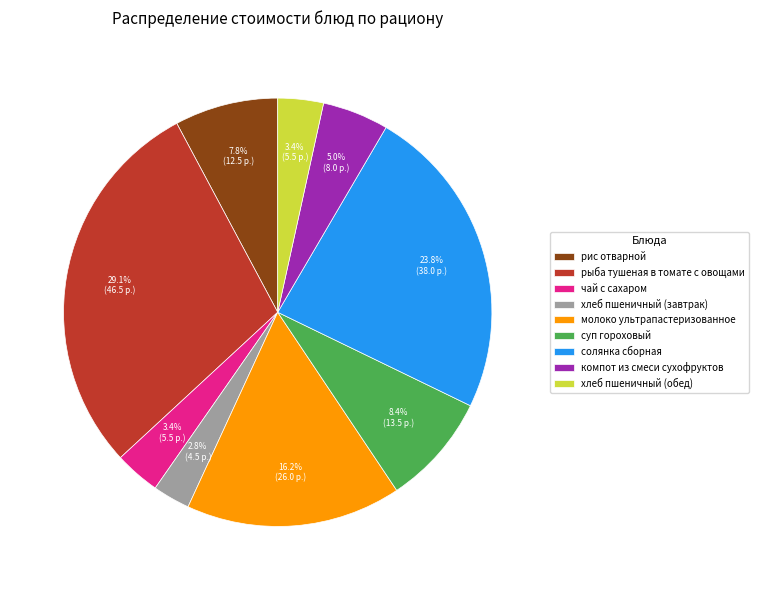

To the nearest percent, what is the difference between the largest and smallest slice percentages?

26%